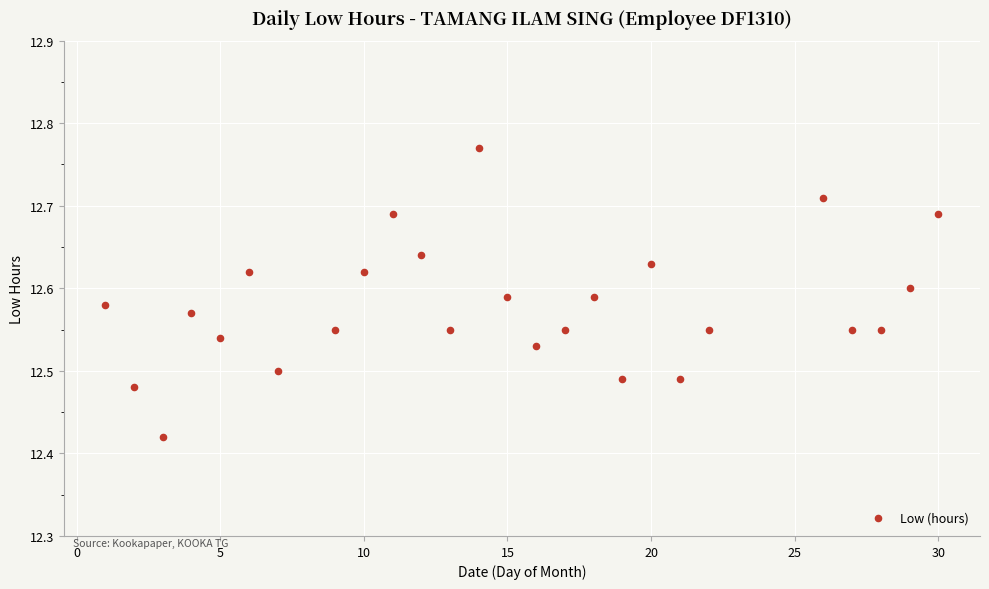

What is the range of X values (max minus min)?

29.0